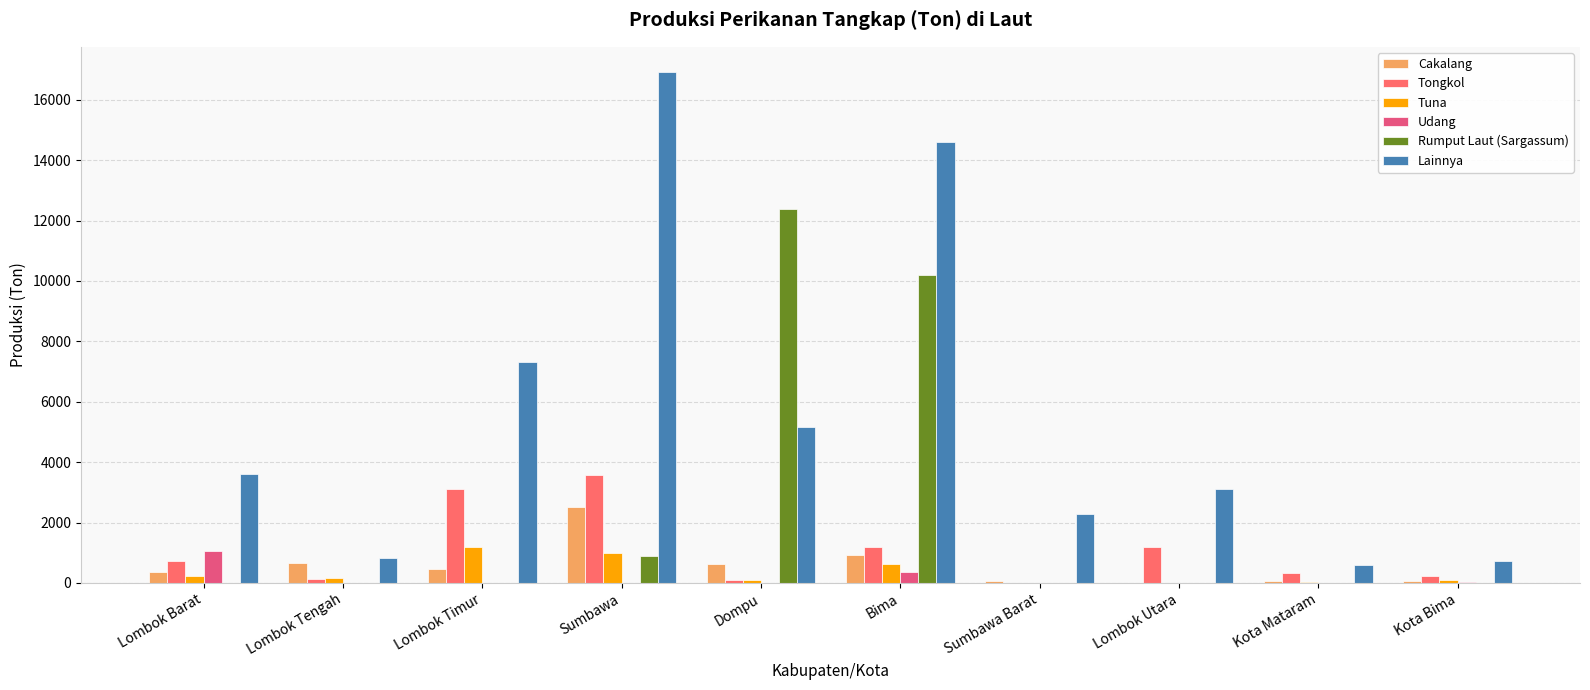

The Tuna series shows 1195.8 at Lombok Timur. True or false?

True